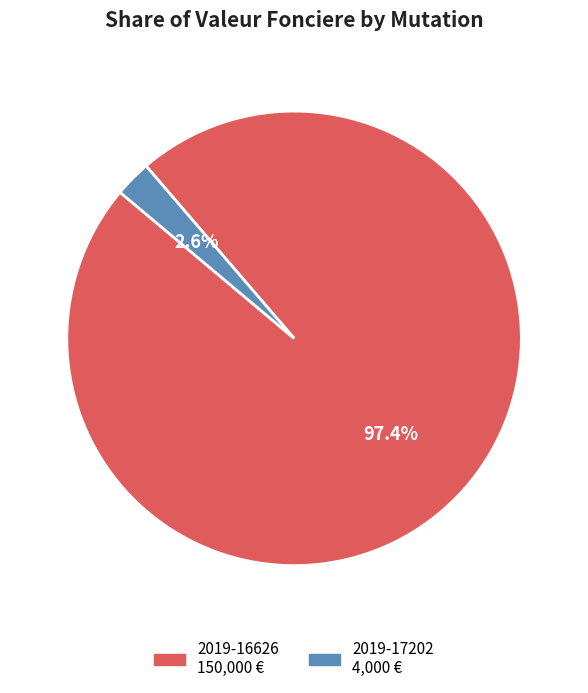

What is the largest slice in the pie chart?

2019-16626